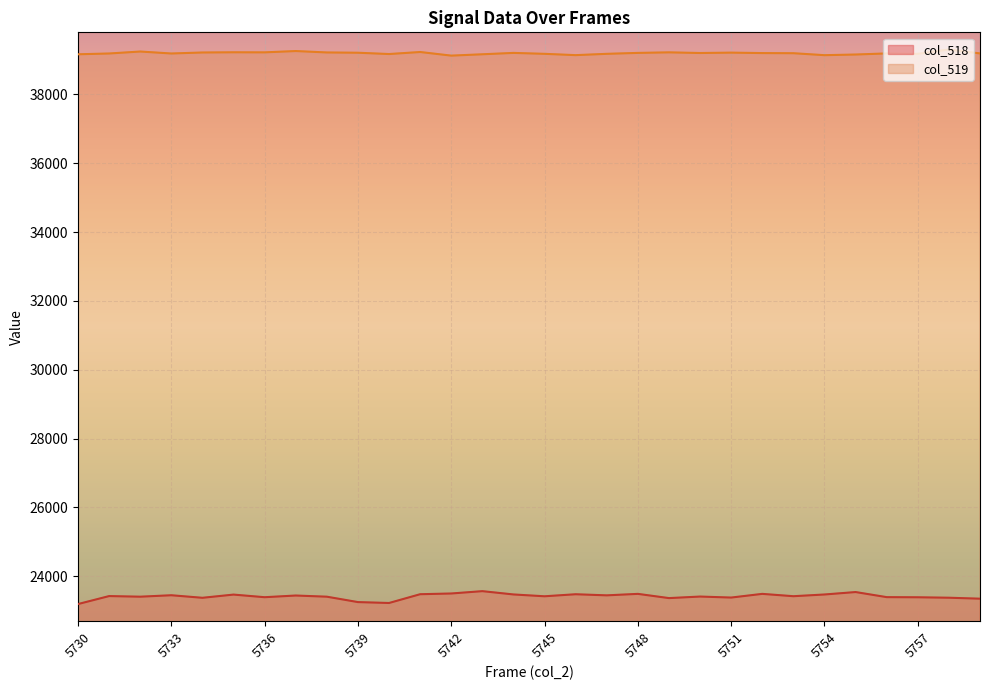

Which series has the largest range (max minus min)?

col_518